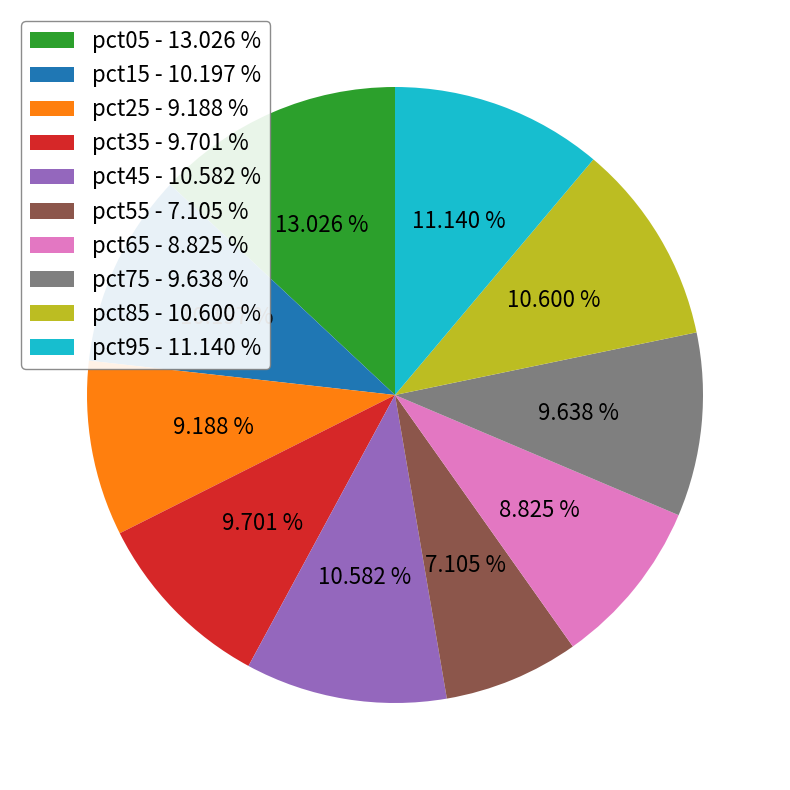

What is the smallest slice in the pie chart?

pct55